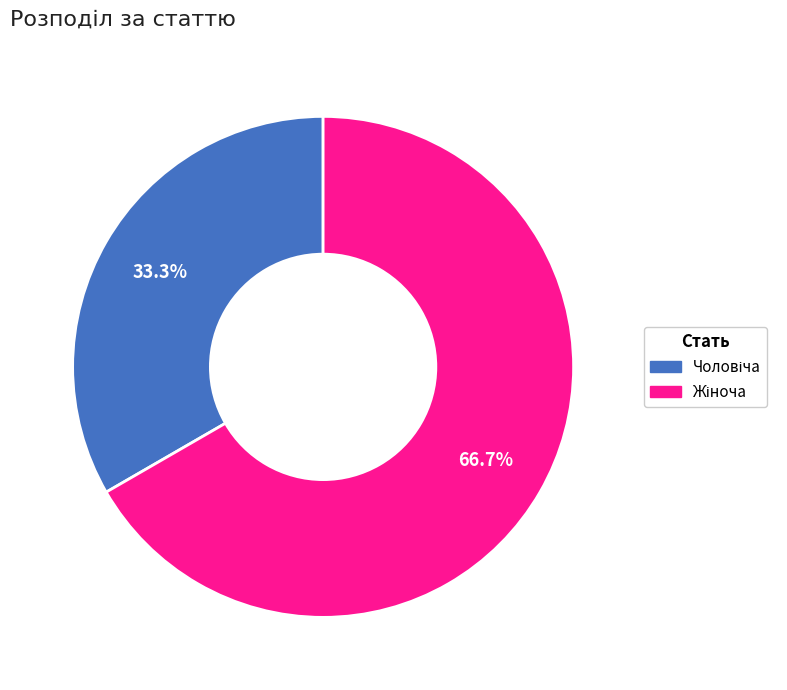

To the nearest percent, what is the average slice percentage?

50%